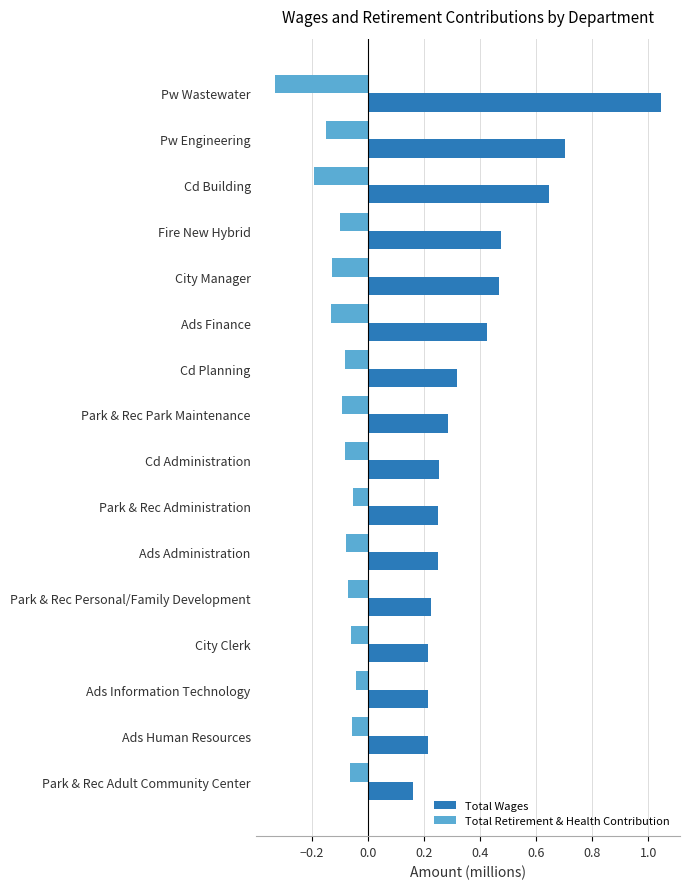

At which label is Total Wages closest to 0?

Park & Rec Adult Community Center